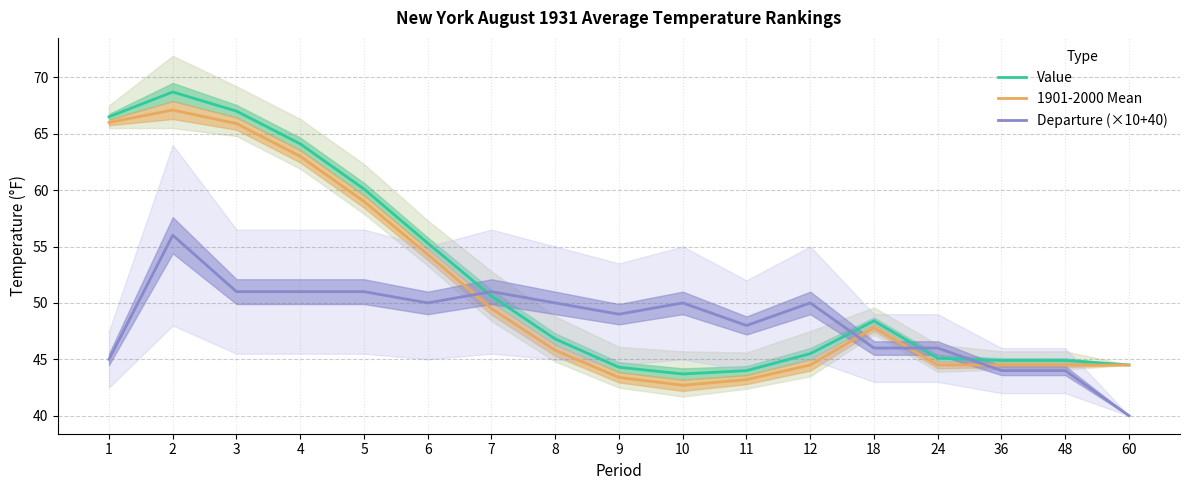

Reading left to right, what are all the values shown in this chart?

Value: 66.5	68.7	67.0	64.1	60.1	55.3	50.6	46.8	44.3	43.7	44.0	45.5	48.4	45.1	44.9	44.9	44.5
1901-2000 Mean: 66.0	67.1	65.9	63.0	59.0	54.3	49.5	45.8	43.4	42.7	43.2	44.5	47.8	44.5	44.5	44.5	44.5
Departure (×10+40): 45.0	56.0	51.0	51.0	51.0	50.0	51.0	50.0	49.0	50.0	48.0	50.0	46.0	46.0	44.0	44.0	40.0